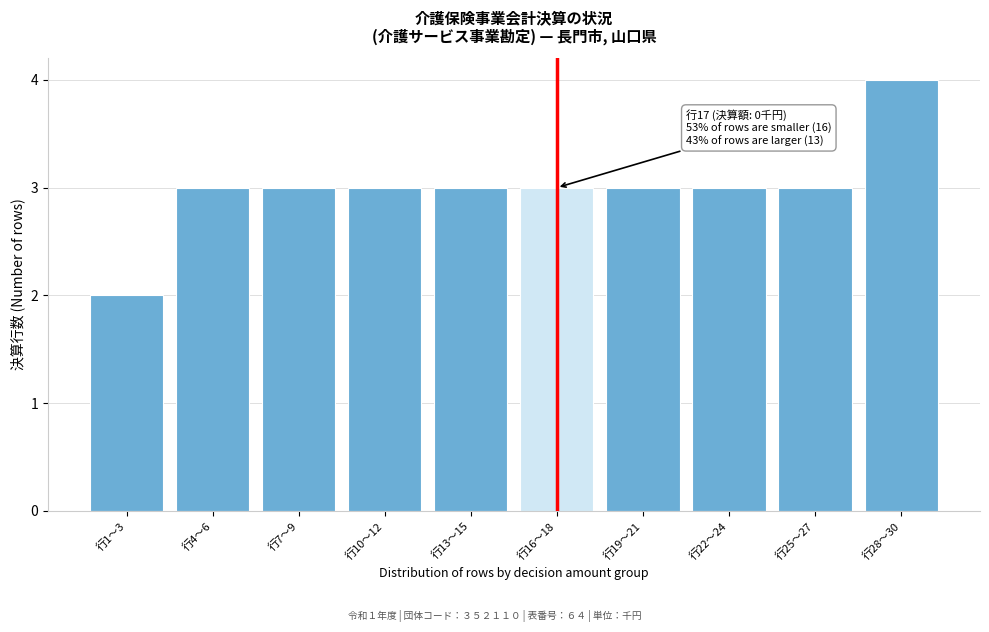

Reading right to left, what are all the values shown in this chart?

行28〜30=4	行25〜27=3	行22〜24=3	行19〜21=3	行16〜18=3	行13〜15=3	行10〜12=3	行7〜9=3	行4〜6=3	行1〜3=2